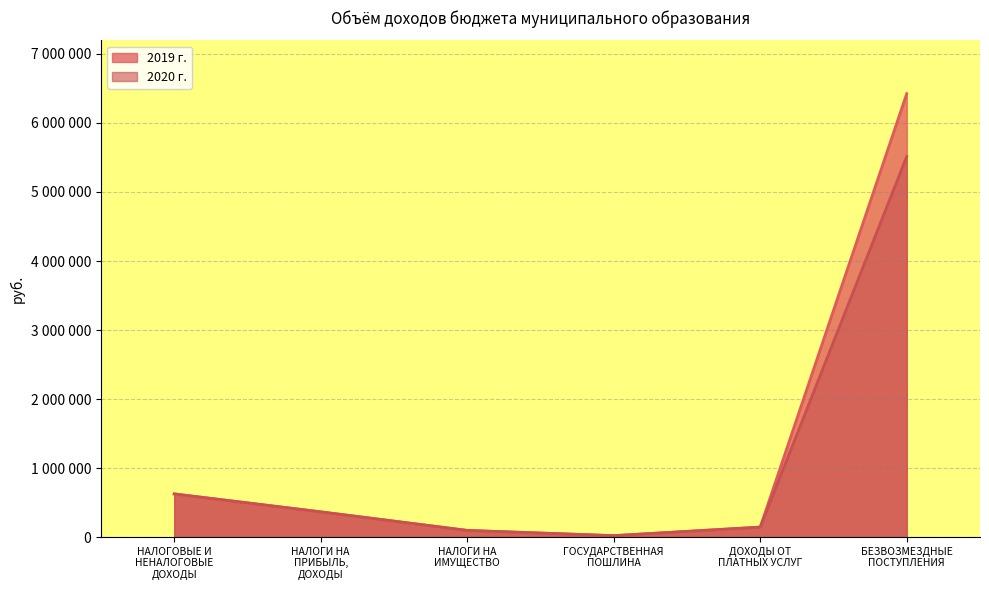

Is the value of 2019 г. at НАЛОГОВЫЕ И НЕНАЛОГОВЫЕ ДОХОДЫ greater than the value of 2020 г. at НАЛОГОВЫЕ И НЕНАЛОГОВЫЕ ДОХОДЫ?

No